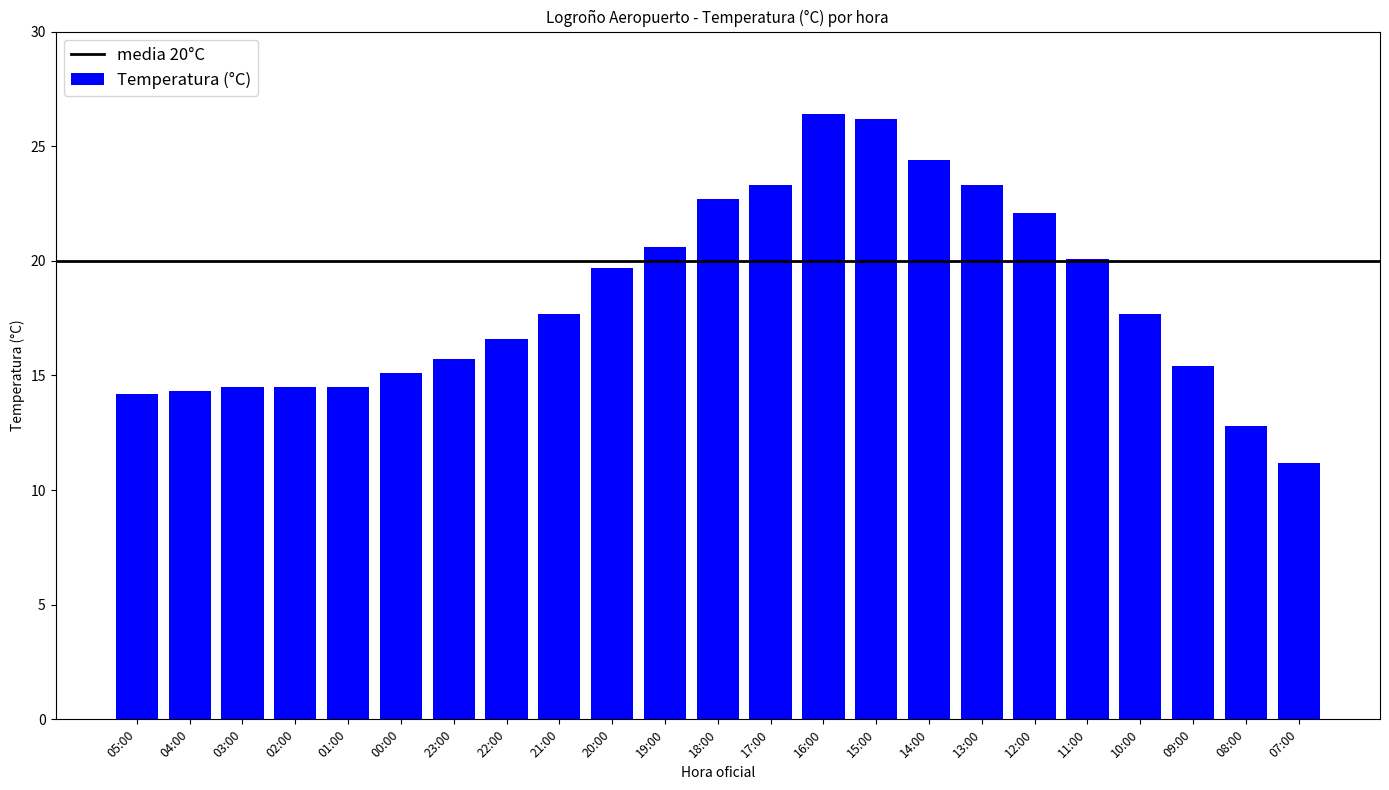

What is the sum of all values?

423.0